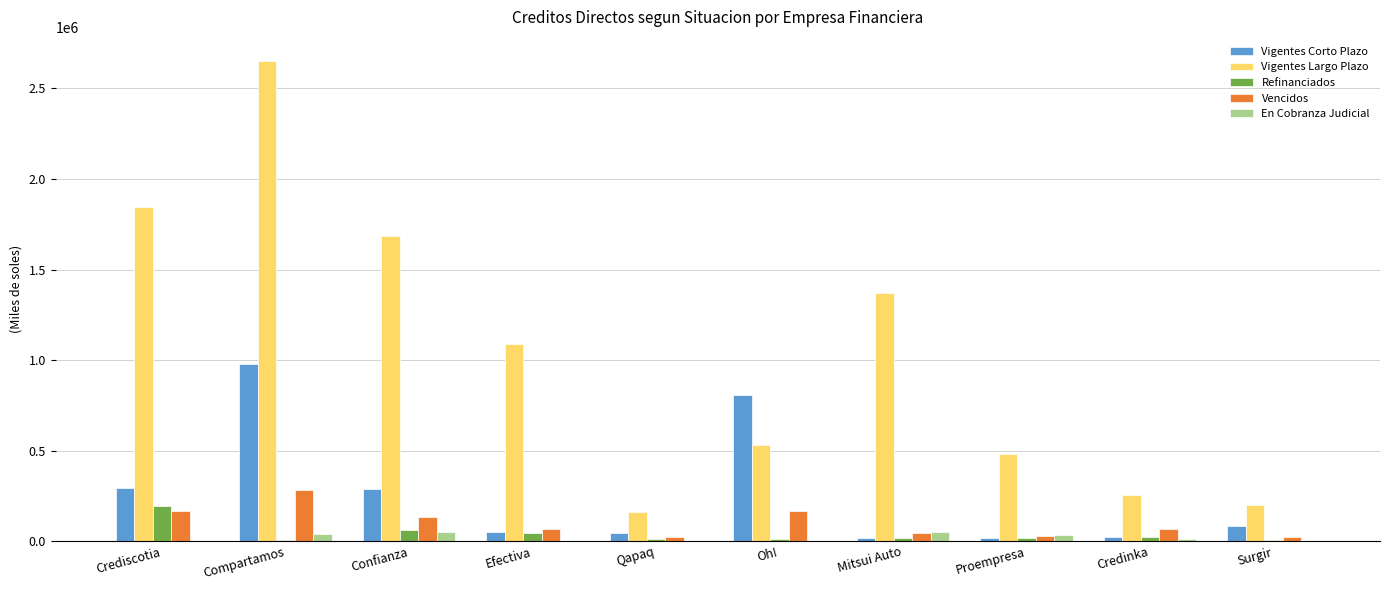

What is the maximum value shown in the chart?

2652495.8